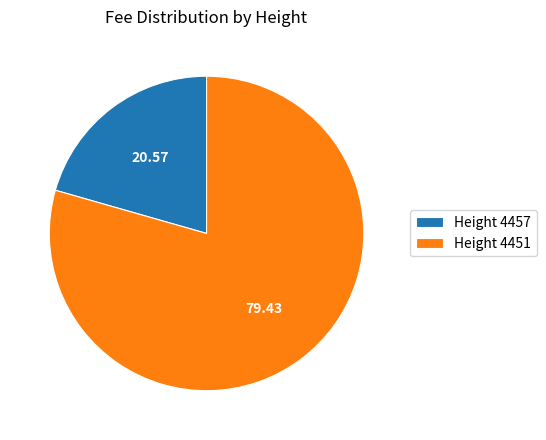

Which slice is the largest?

Height 4451